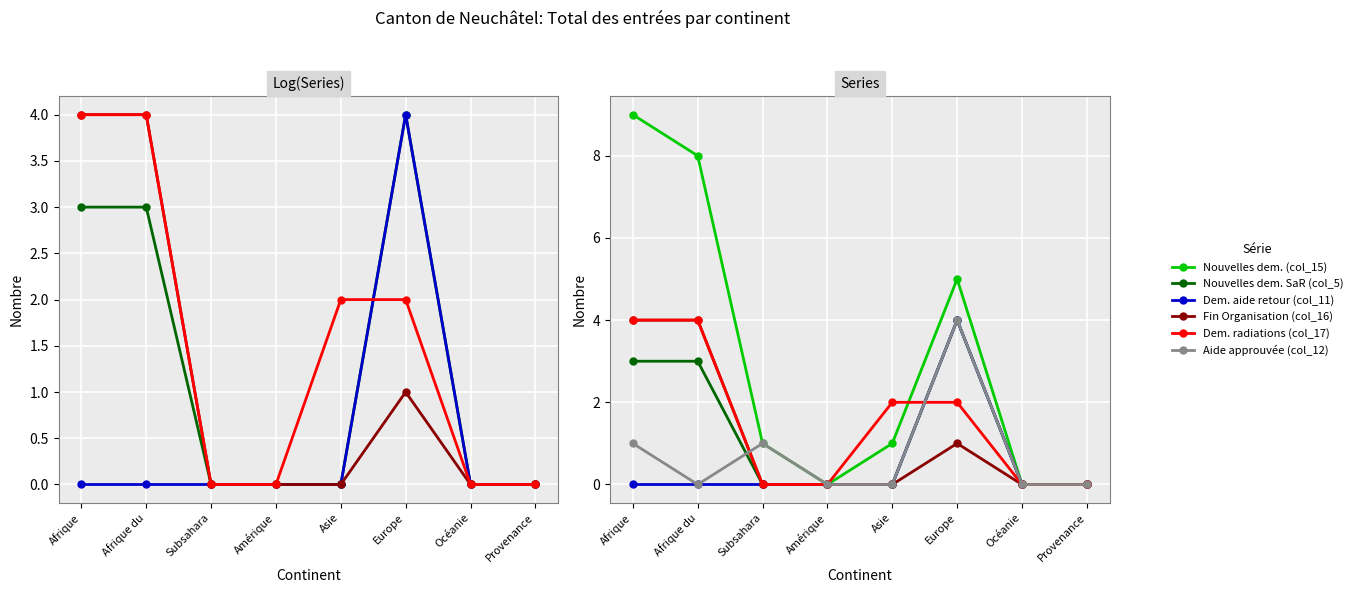

The Dem. radiations (col_17) series shows 1 at Europe. True or false?

False